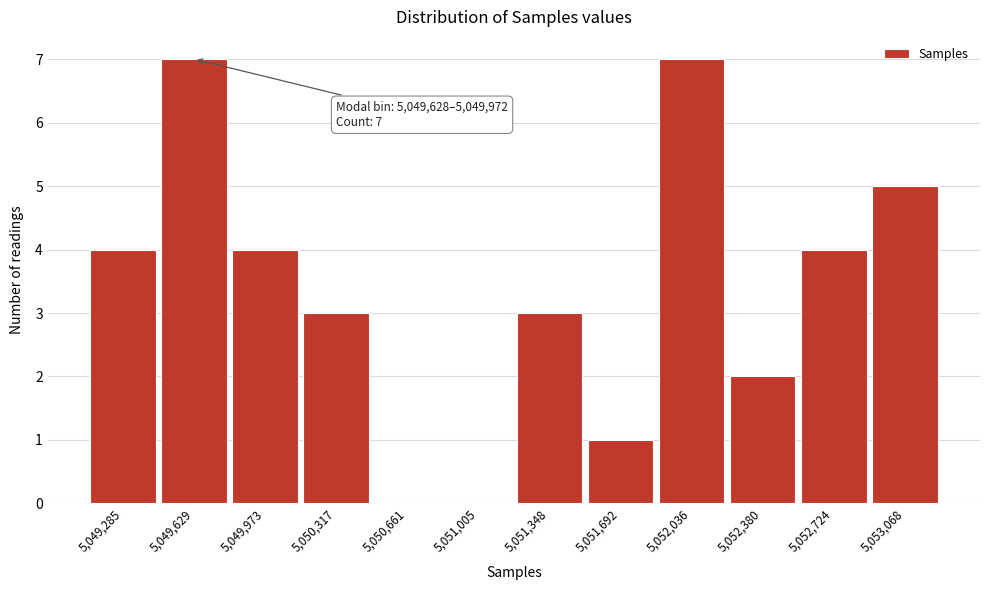

Reading right to left, transcribe all the data shown in this chart.

5,053,068=5	5,052,724=4	5,052,380=2	5,052,036=7	5,051,692=1	5,051,348=3	5,051,005=0	5,050,661=0	5,050,317=3	5,049,973=4	5,049,629=7	5,049,285=4